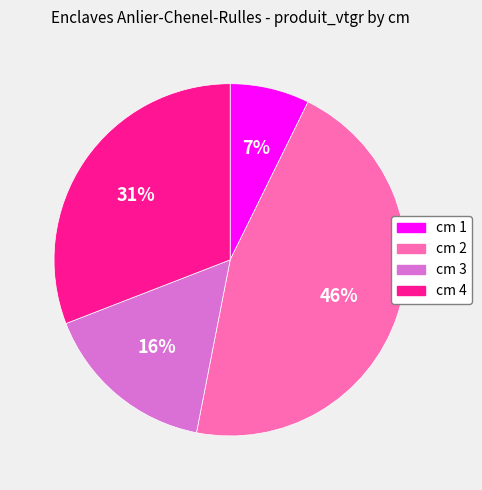

To the nearest percent, what is the difference between the cm 4 and cm 1 slice percentages?

24%